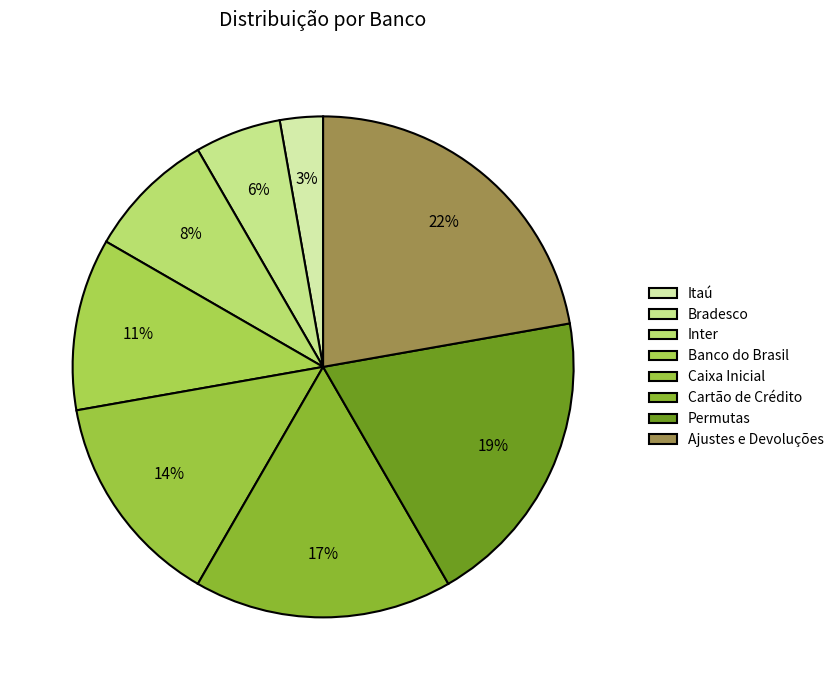

To the nearest percent, what is the average slice percentage?

12%